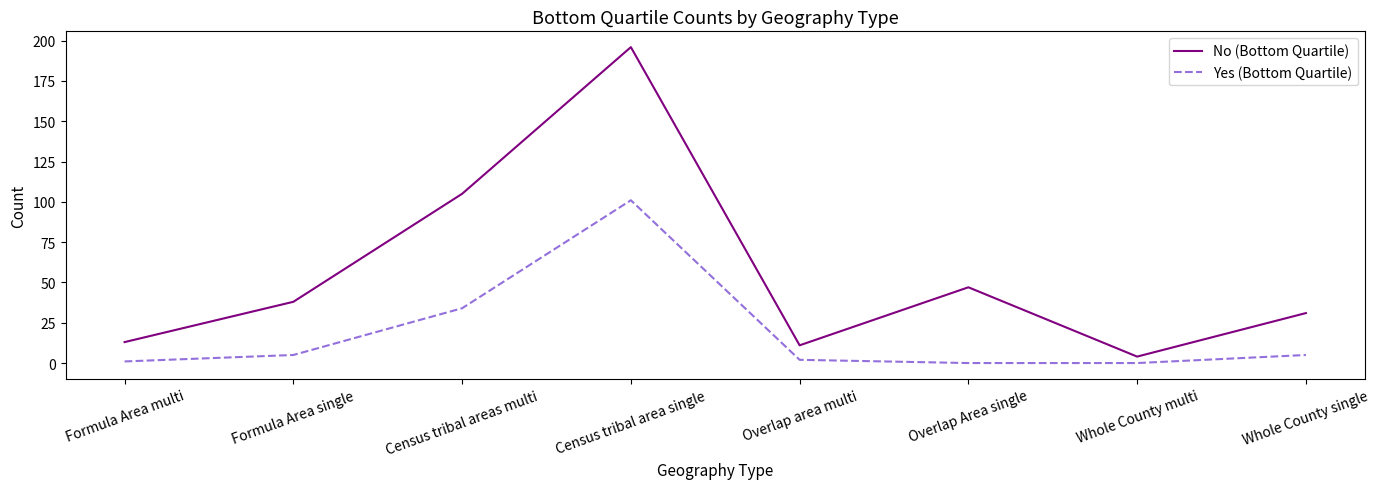

Which series has the widest spread of values?

No (Bottom Quartile)